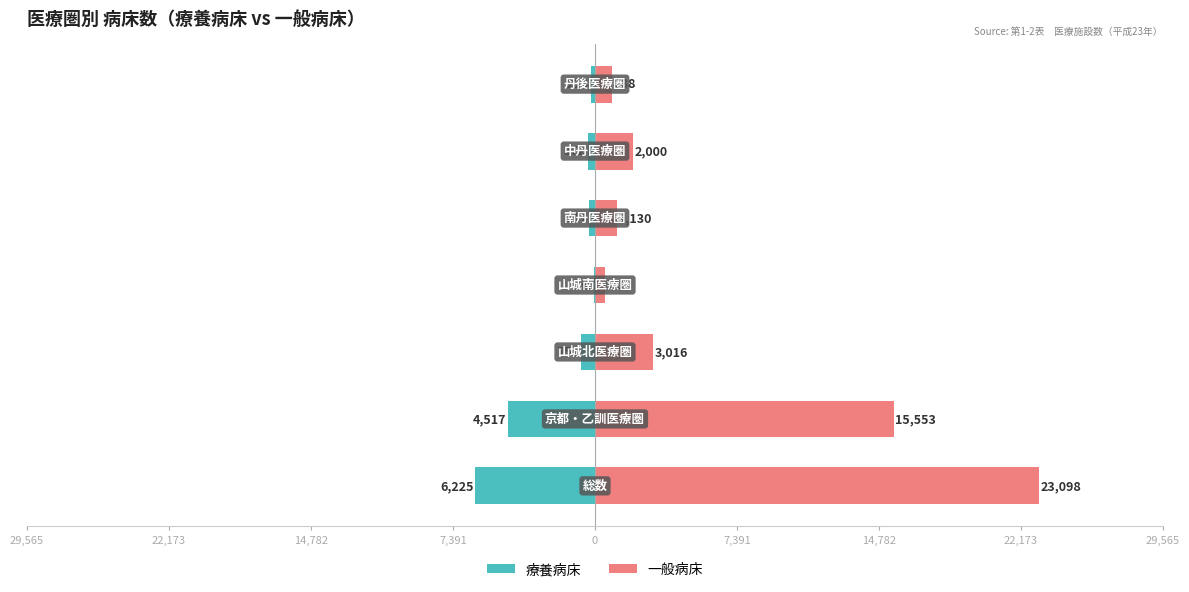

What is the difference between the highest and lowest values at 7,391?

561